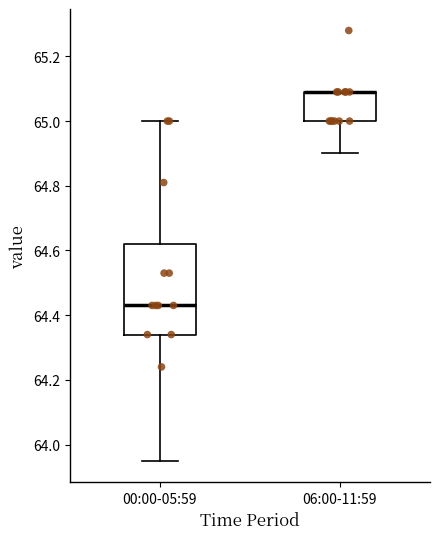

Where is the lower edge of the box for 00:00-05:59 on the y-axis? The values are not printed on the chart, so give them approximately, as read against the axis.

64.34